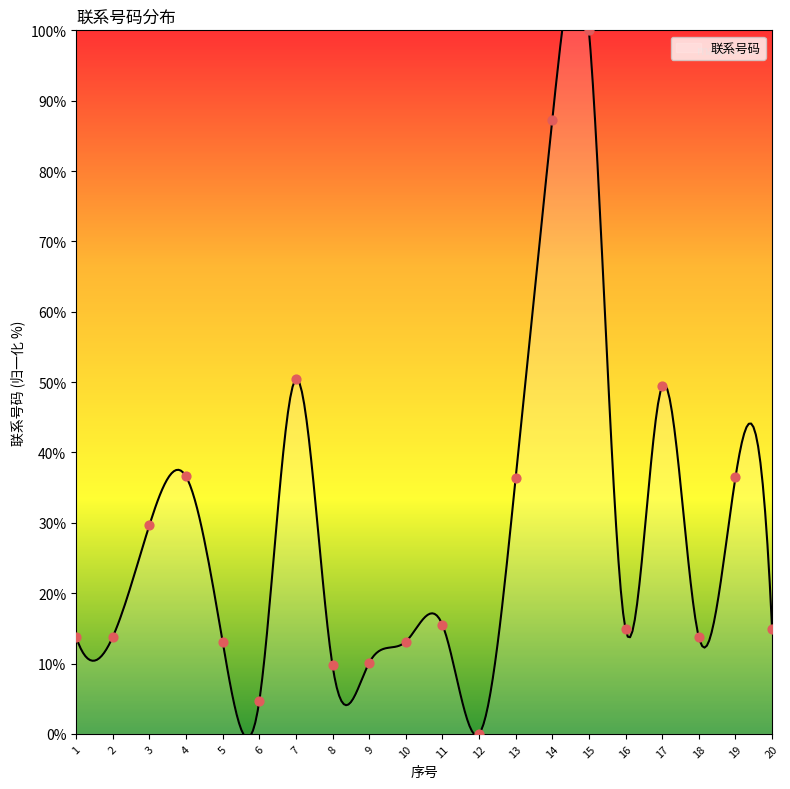

What is the ratio of the value at 1 to the value at 10?

1.1